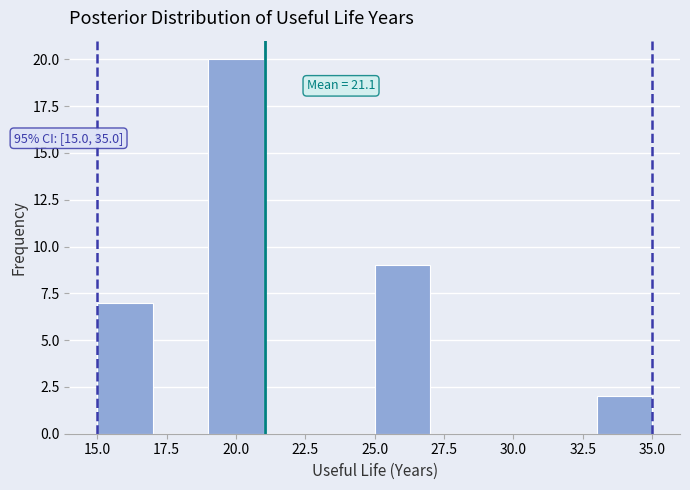

Which range on the x-axis has the tallest bar?

19 to 21